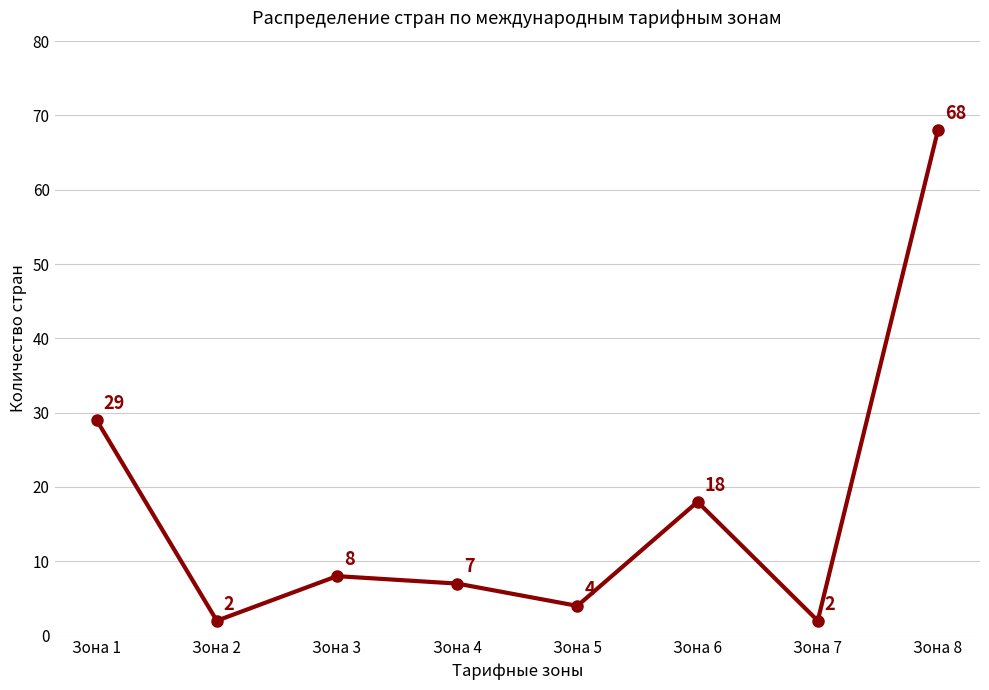

Reading left to right, list all the values displayed in this chart.

29	2	8	7	4	18	2	68